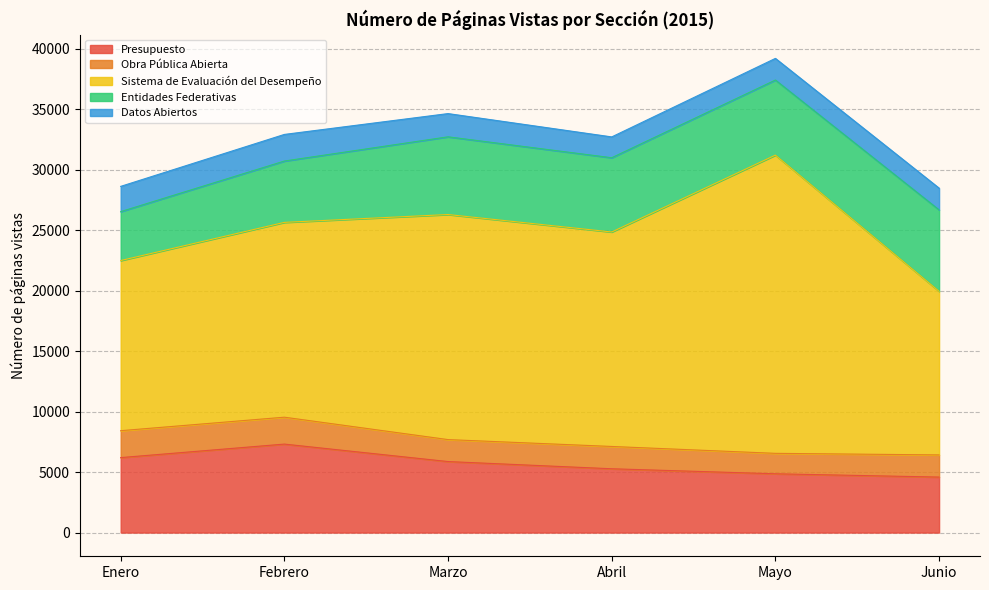

Between Enero and Mayo, which is larger?

Enero